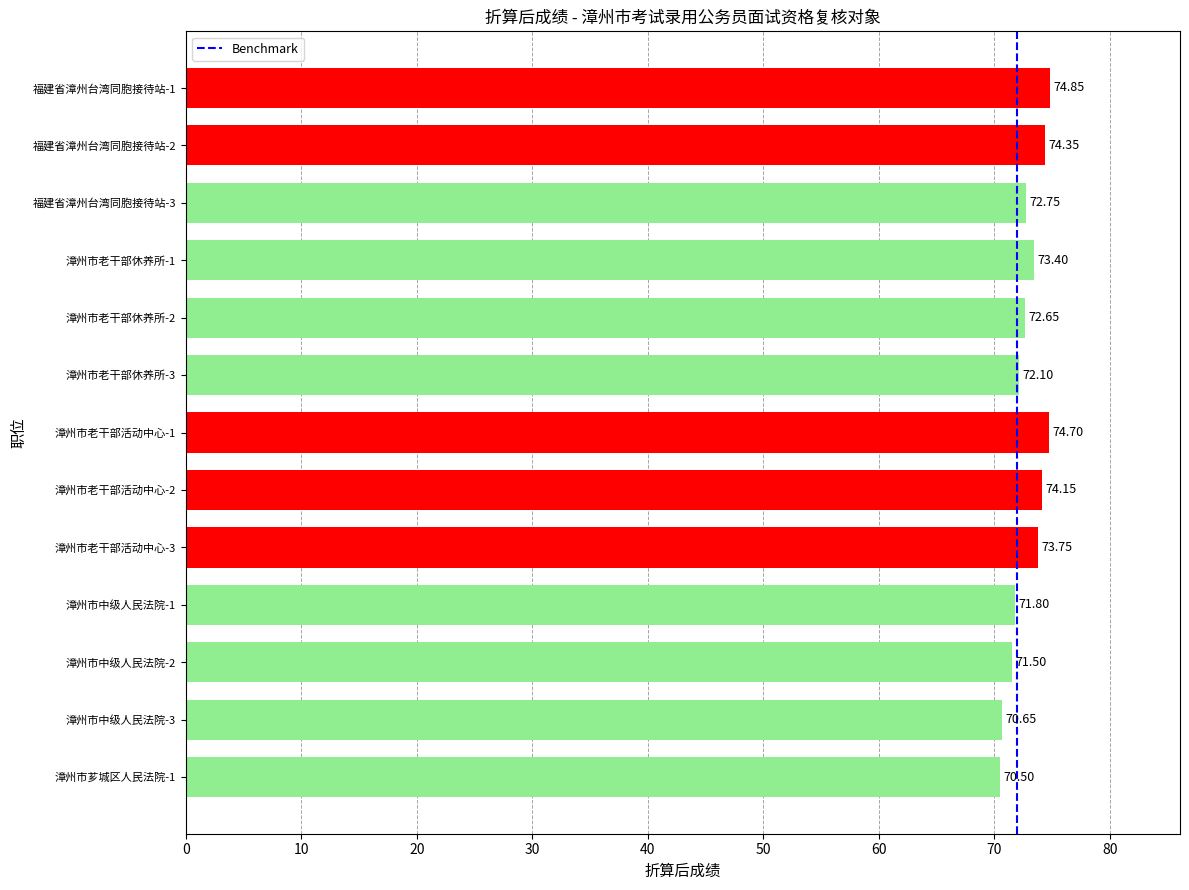

Does the chart contain stacked bars?

No